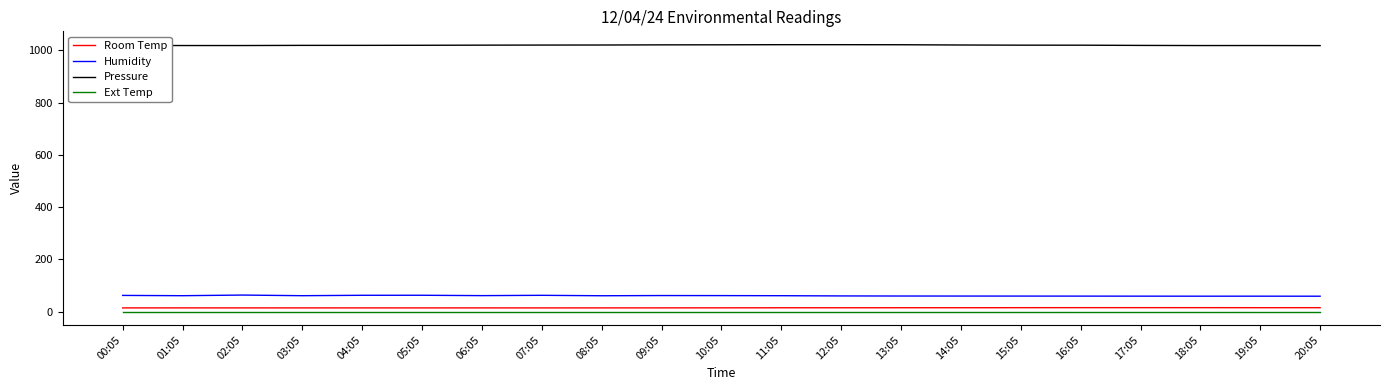

The value of Pressure at 04:05 is 1402.9. True or false?

False